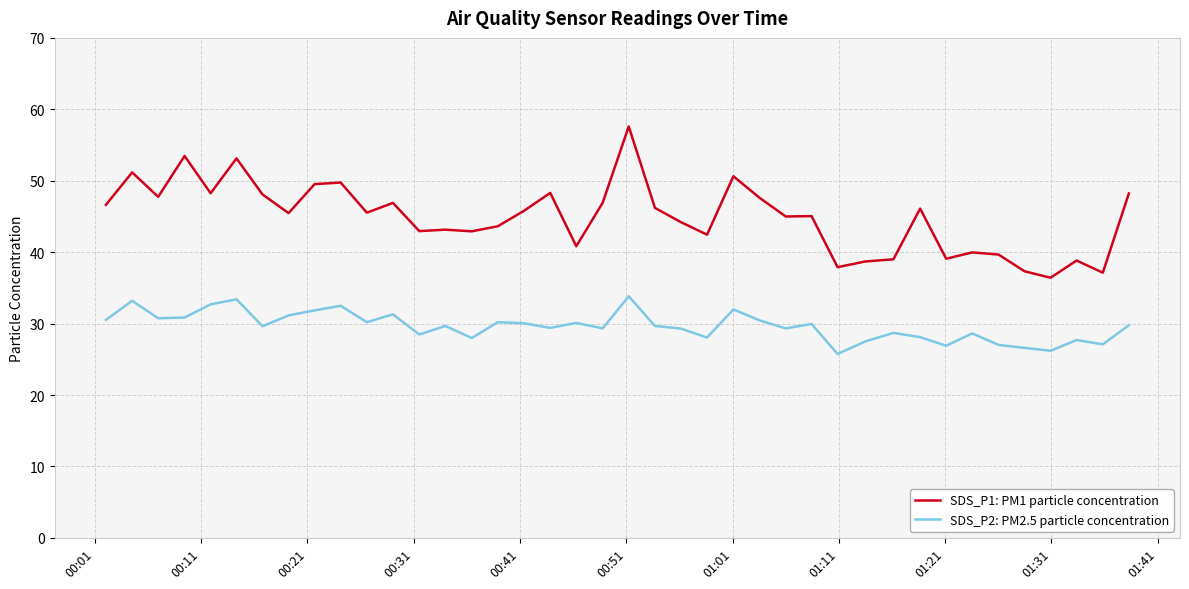

What is the difference between the maximum and minimum values in the SDS_P1: PM1 particle concentration series?

21.2